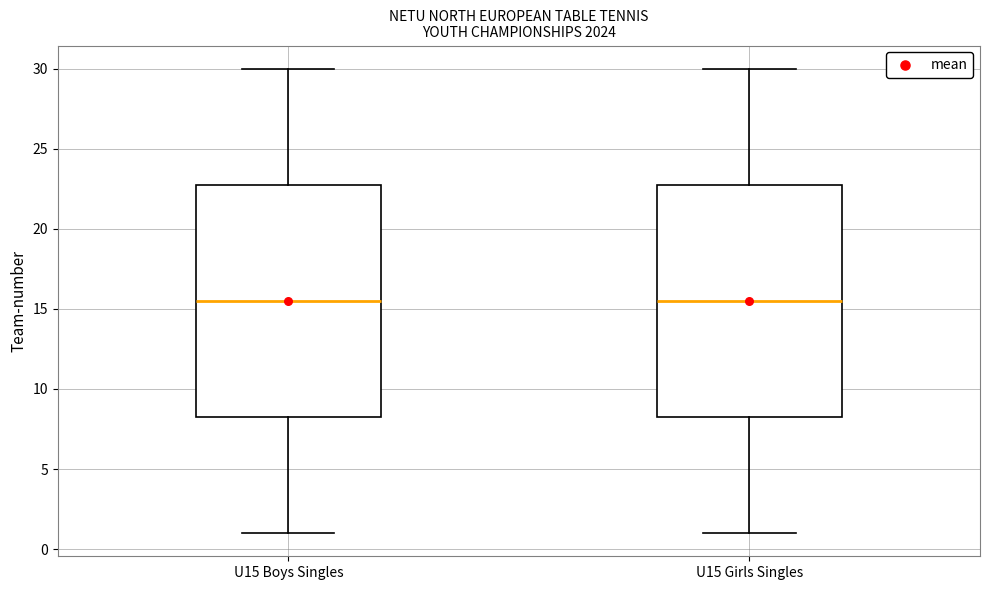

Reading left to right, read every box against the y-axis: the position of its median line, the range the box covers, and the ends of its whiskers. The values are not printed on the chart, so give them approximately, as read against the axis.

U15 Boys Singles: median 15.5, box 8.5 to 23.0, whiskers 1.0 to 30.0
U15 Girls Singles: median 15.5, box 8.5 to 23.0, whiskers 1.0 to 30.0